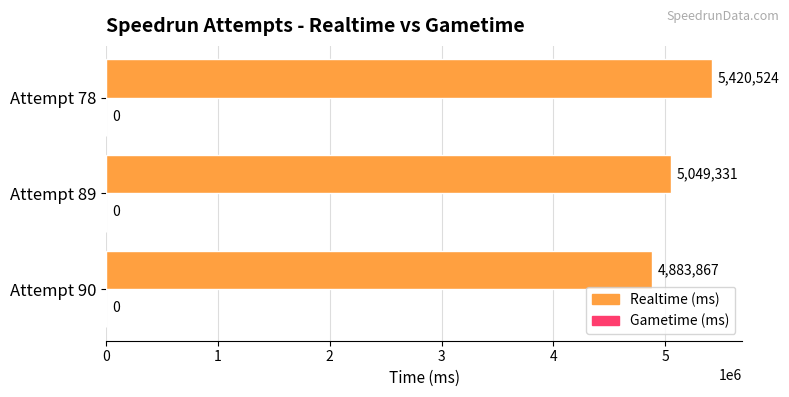

What is the approximate value at Attempt 78, to the nearest 10?

5420520